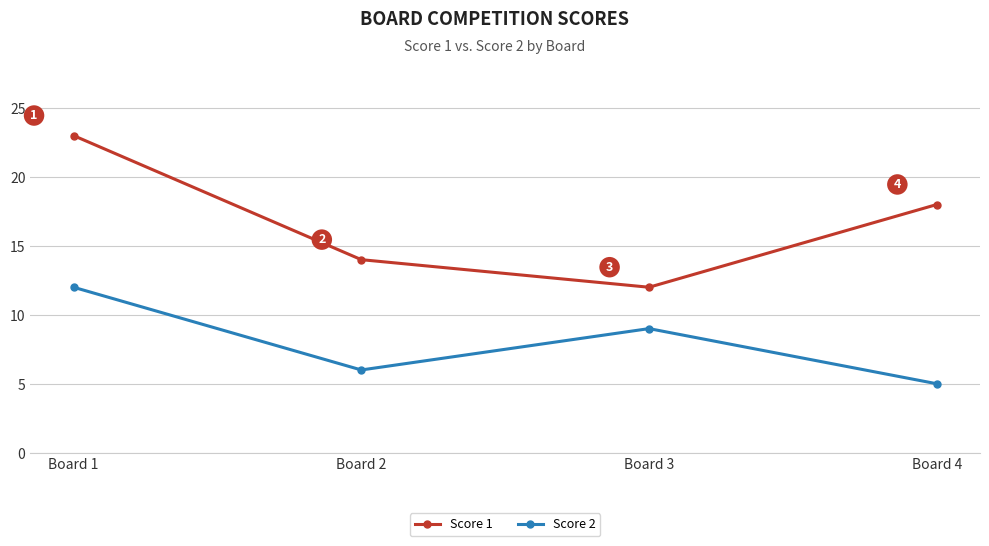

Reading left to right, extract all data points from this chart.

Score 1: 23	14	12	18
Score 2: 12	6	9	5